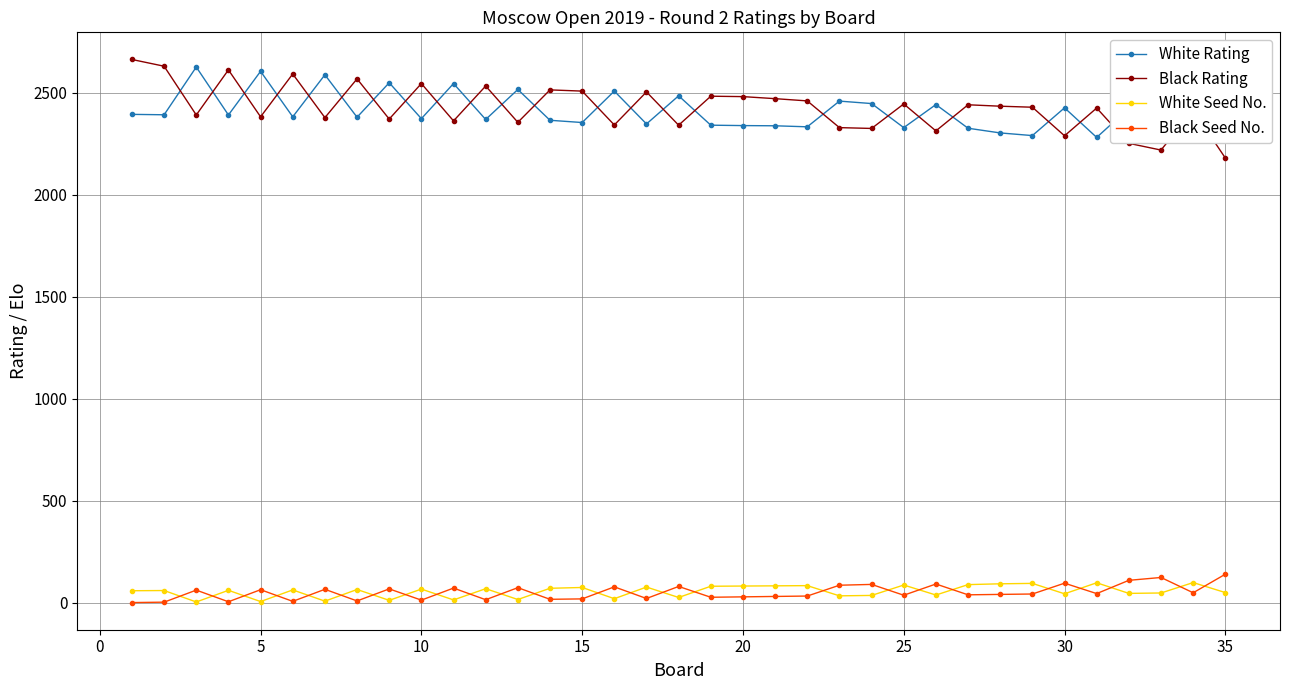

How many data points in White Rating are less than 2391?

17